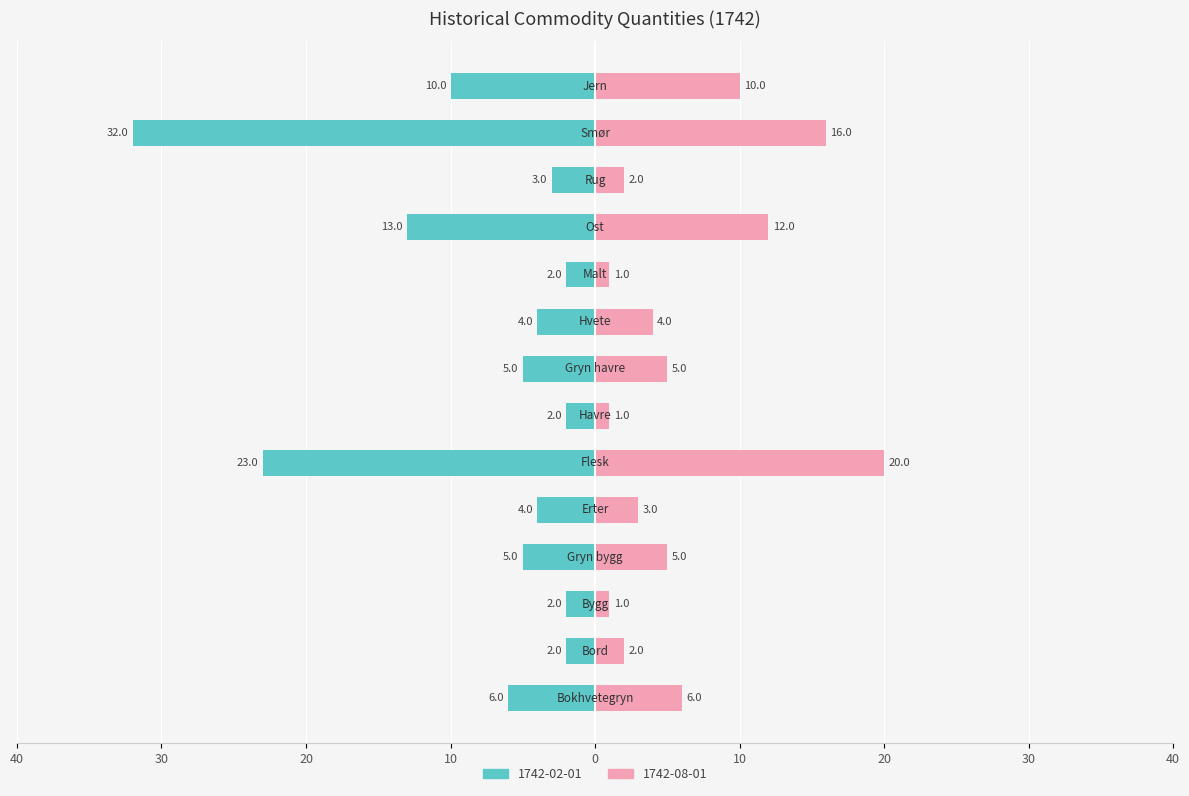

How many categories are shown in the chart?

14